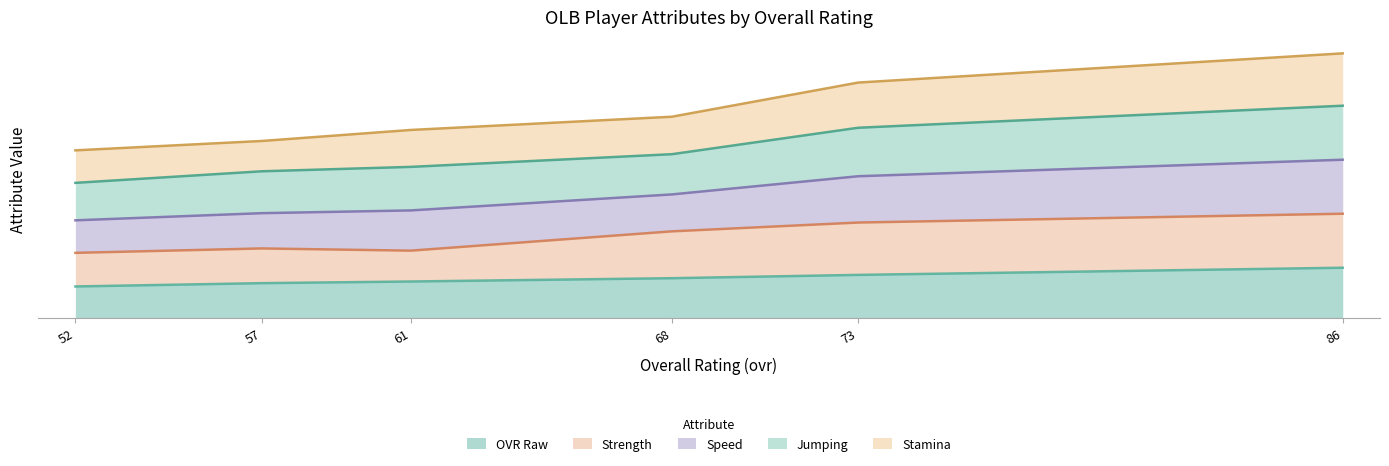

Read the strength value at 52.

61.0